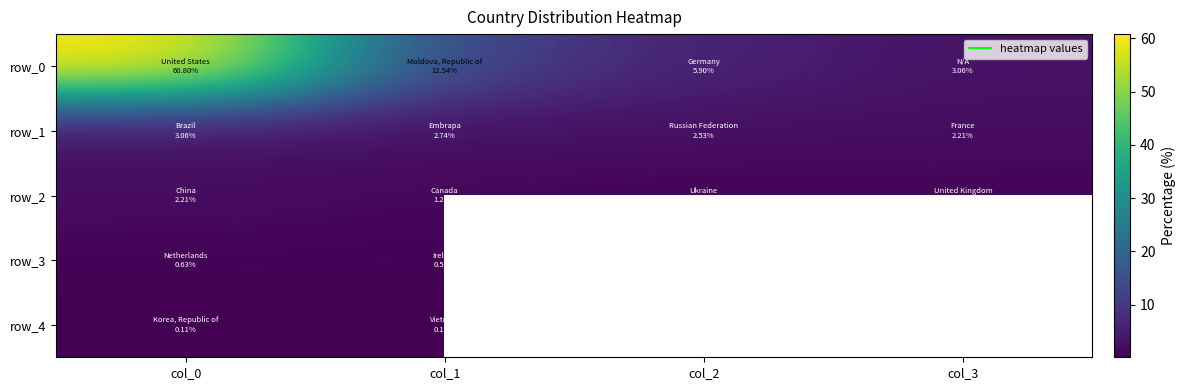

List the labels in order of row_3 value, largest first.

col_0, col_1, col_2, col_3